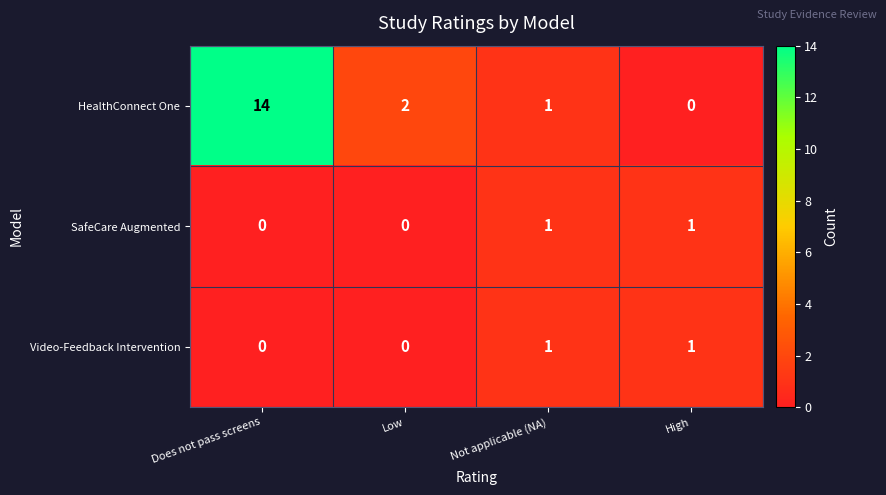

At which category is the sum across all series the highest?

Does not pass screens